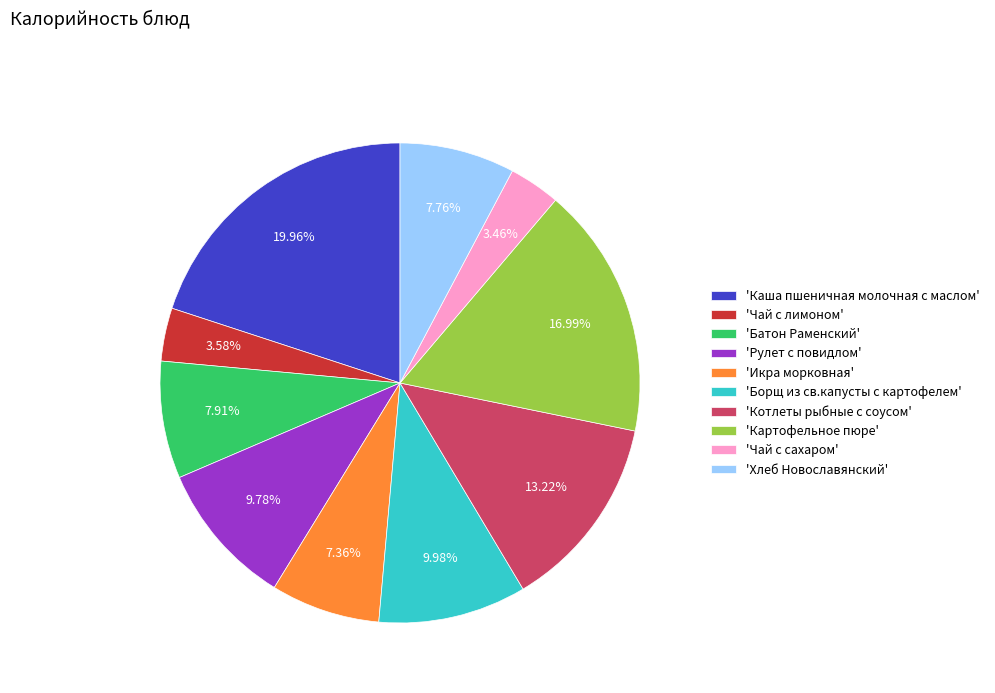

Between 'Картофельное пюре' and 'Каша пшеничная молочная с маслом', which is larger?

'Каша пшеничная молочная с маслом'